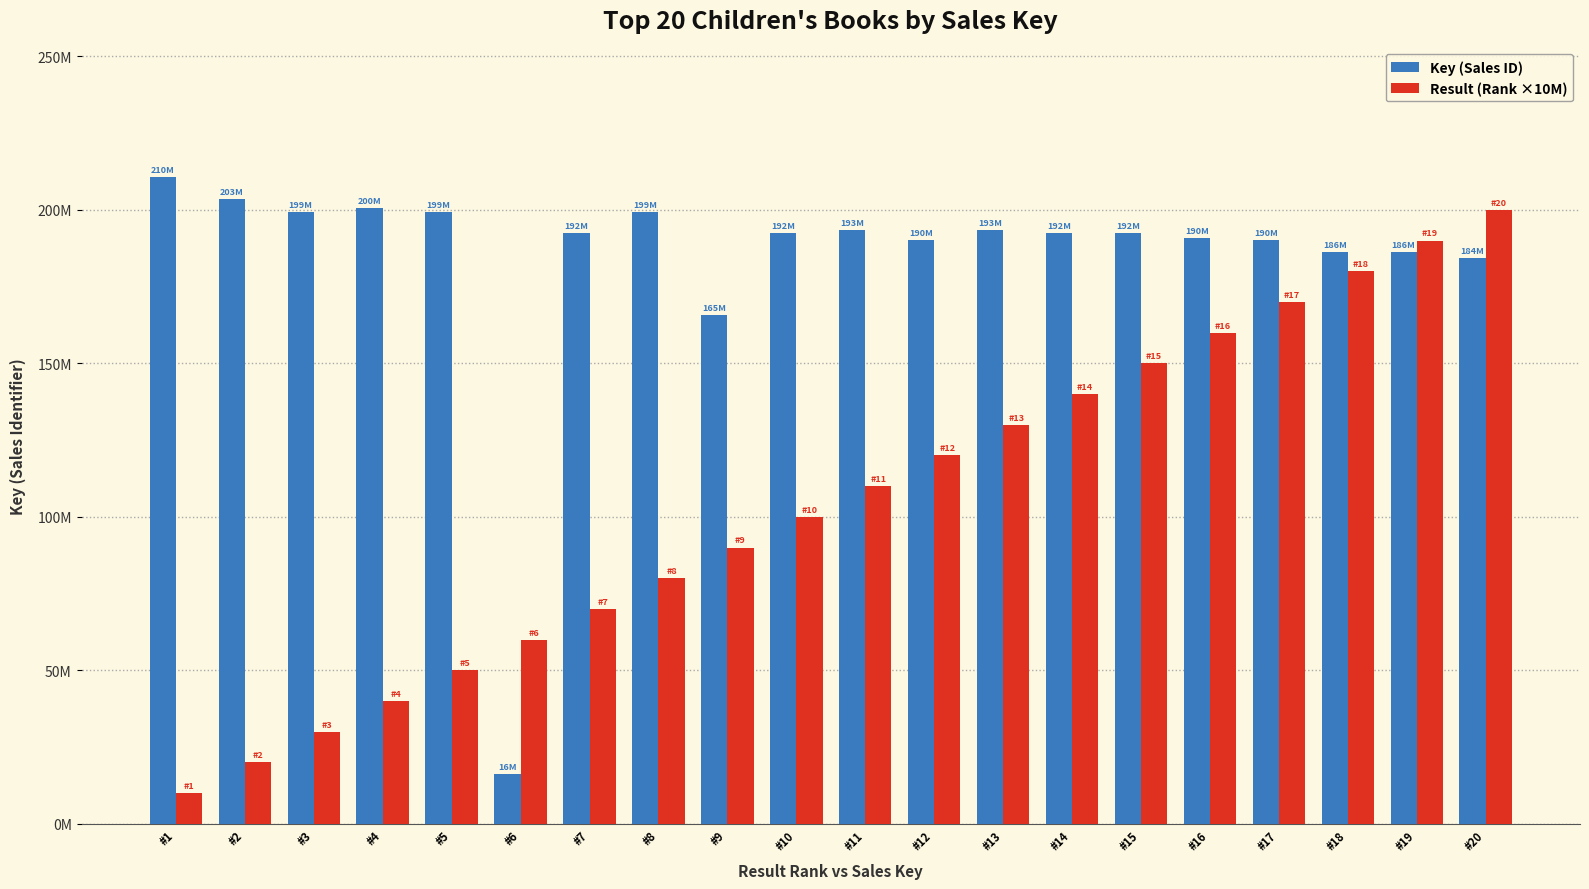

Reading left to right, transcribe all the data shown in this chart.

Key (Sales ID): 210745622	203660925	199307869	200457403	199365316	16352240	192437784	199365587	165667063	192437979	193446321	190105598	193446369	192390132	192411746	190791791	190105716	186114749	186176826	184419713
Result (Rank ×10M): 10000000	20000000	30000000	40000000	50000000	60000000	70000000	80000000	90000000	100000000	110000000	120000000	130000000	140000000	150000000	160000000	170000000	180000000	190000000	200000000